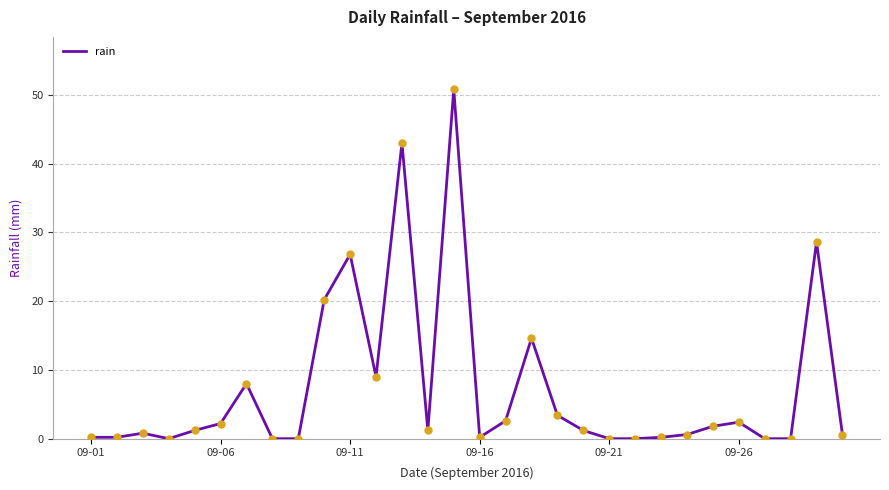

What is the difference between the maximum and minimum values?

50.8